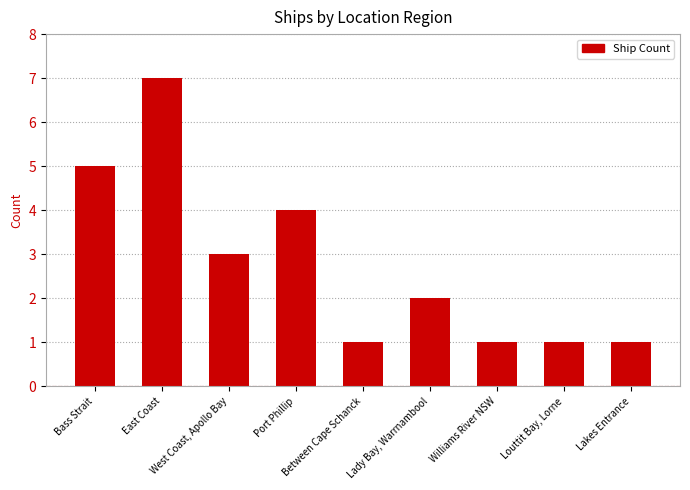

Reading left to right, what are all the values shown in this chart?

5	7	3	4	1	2	1	1	1